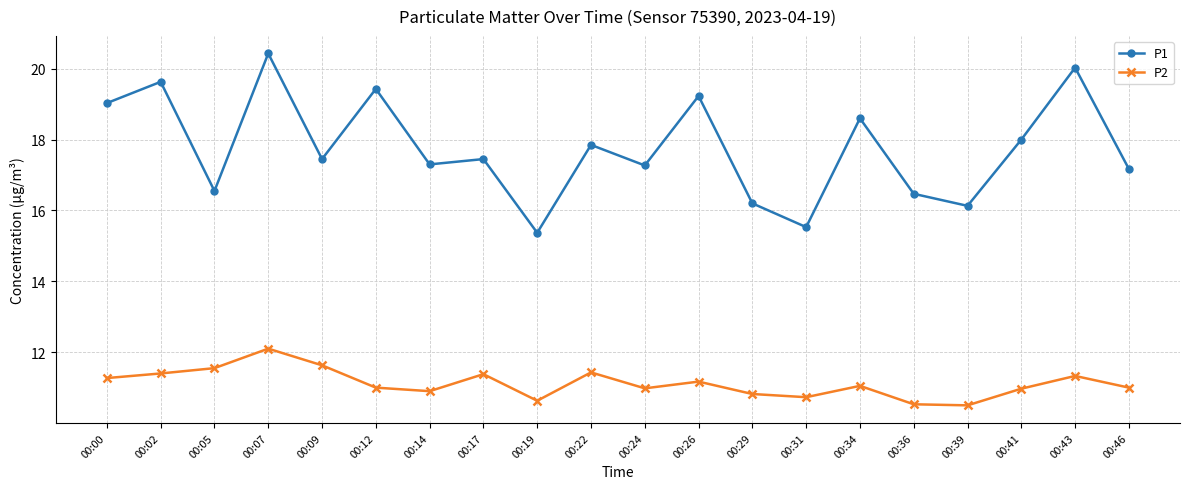

How many categories are shown in the chart?

20